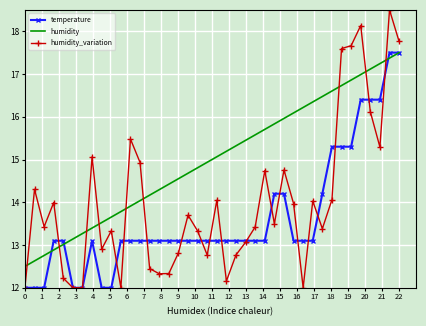

True or false: temperature has more than 0 interior local peaks.

True